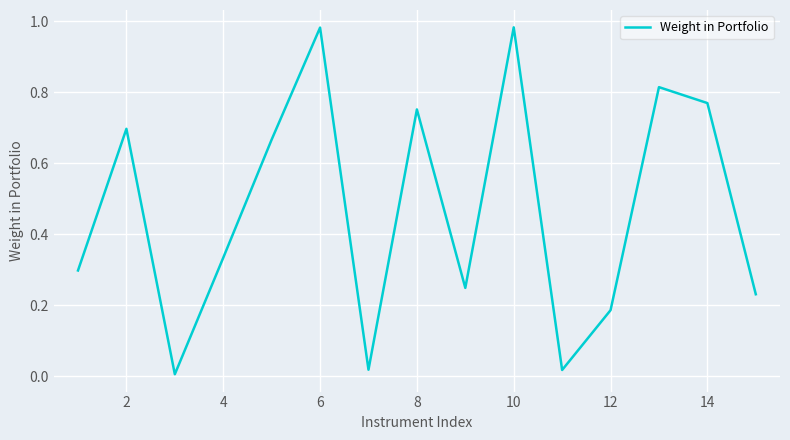

What is the sum of all values?

7.0